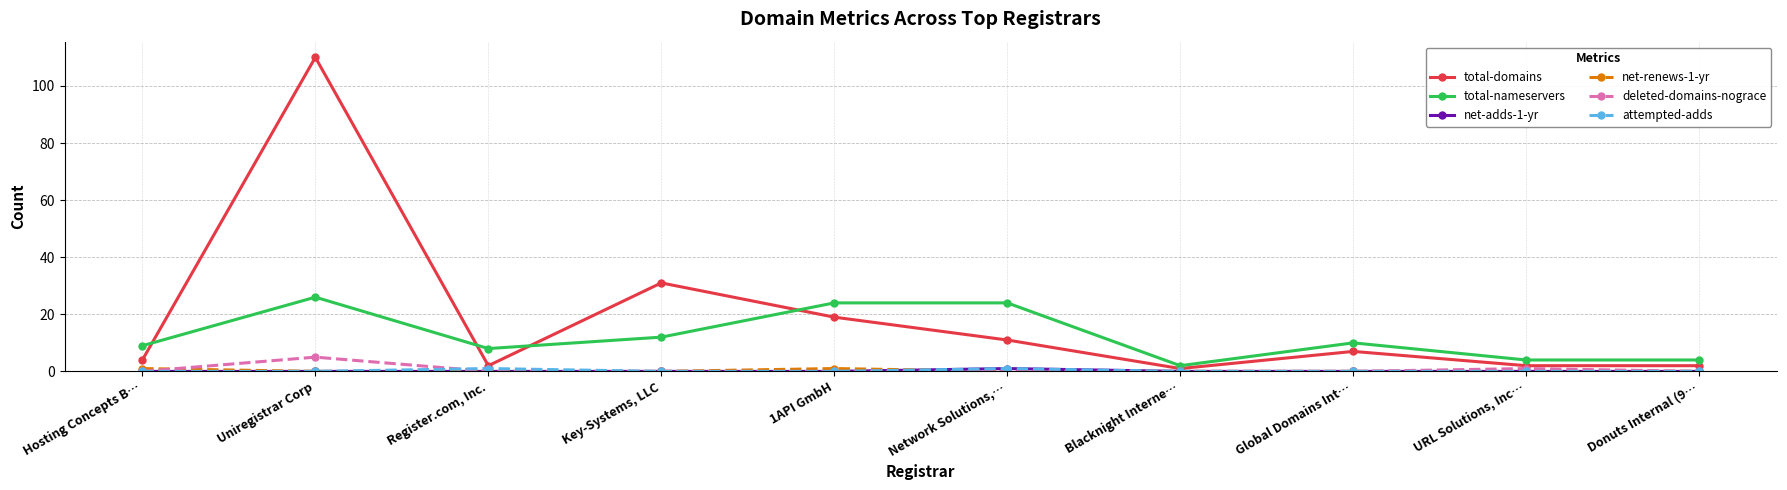

At which category is the sum across all series the highest?

Uniregistrar Corp